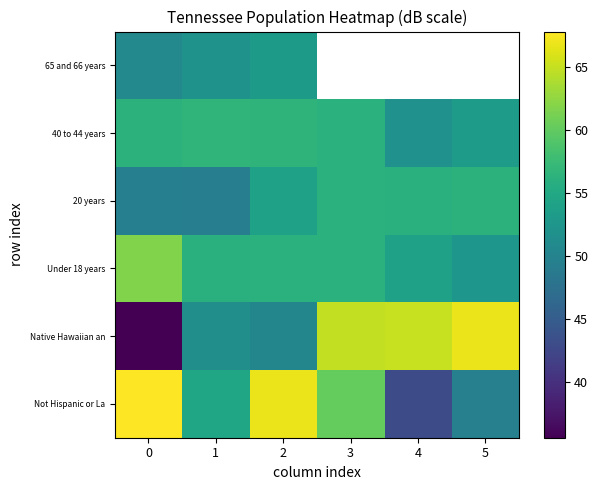

Where is Native Hawaiian an nearest to the value 51?

1